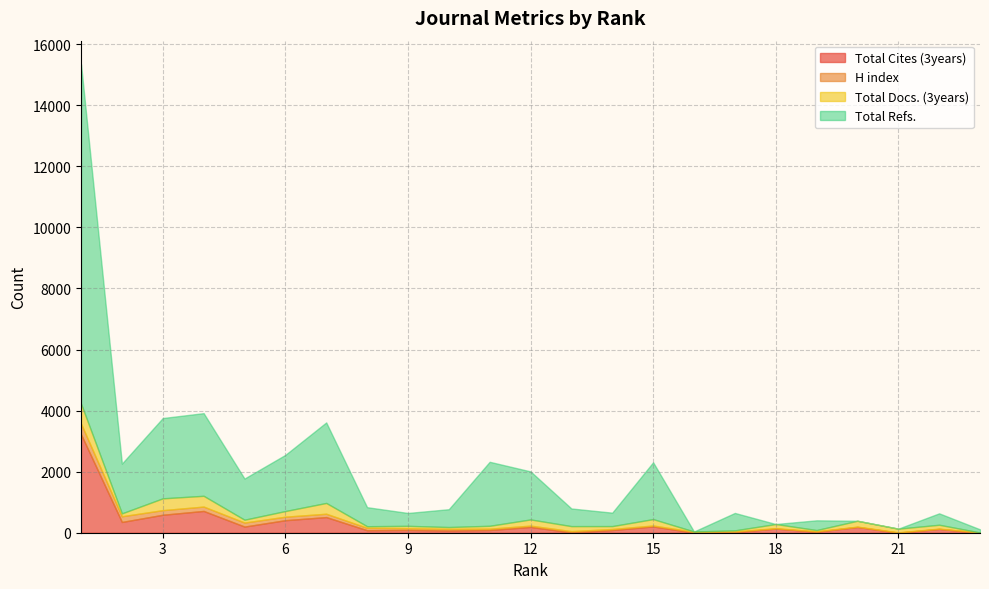

How many values in Total Cites (3years) are above zero?

22